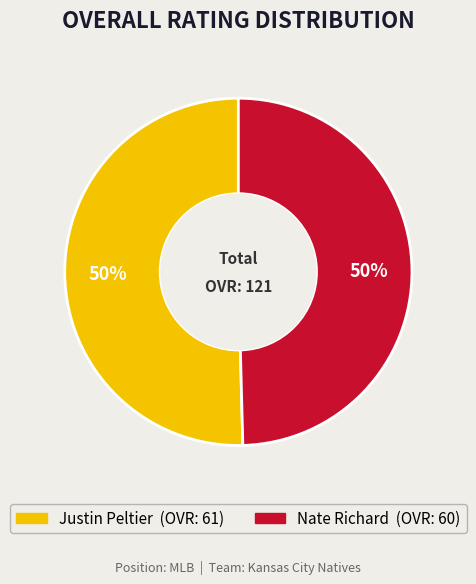

To the nearest percent, what is the average slice percentage?

50%